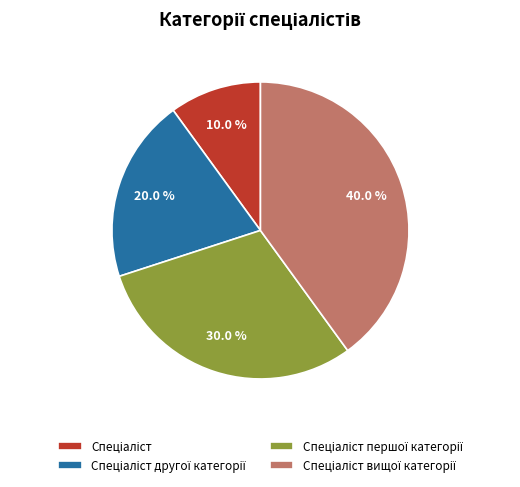

Is there any slice that represents more than half of the pie?

No